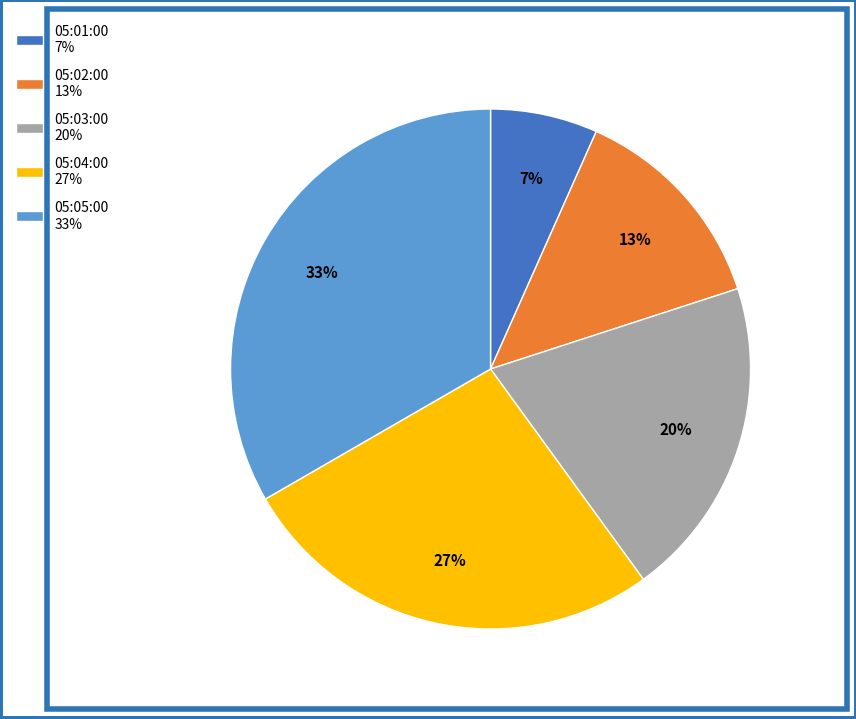

Combined, do 05:01:00 7% and 05:04:00 27% account for over 50%?

No